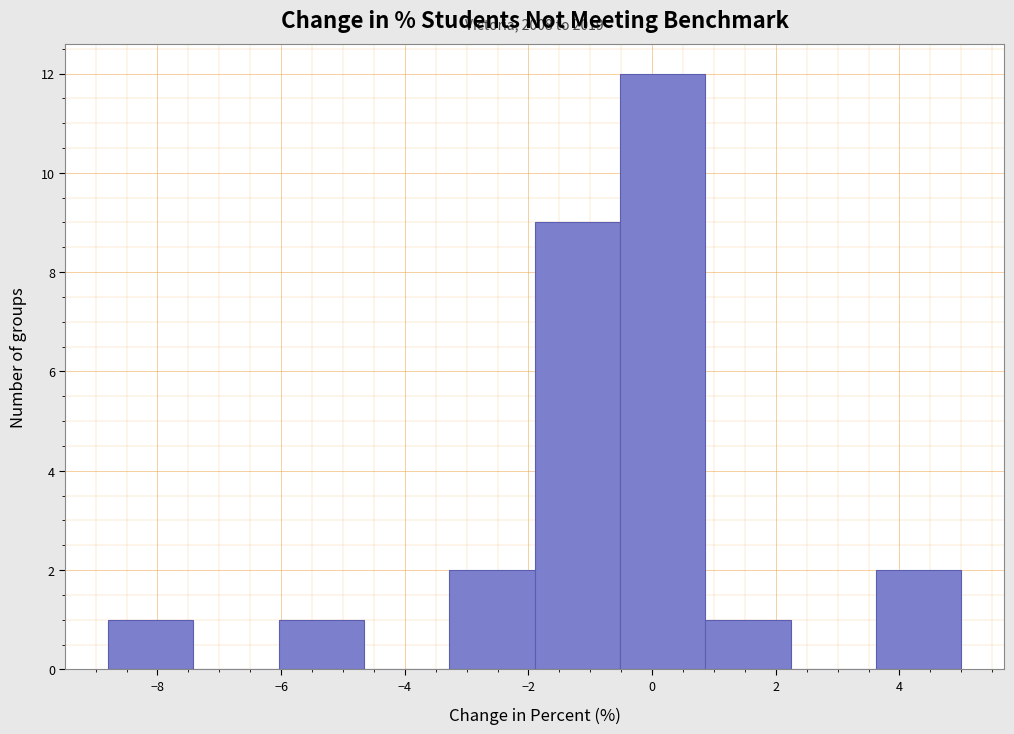

Which range on the x-axis has the tallest bar?

-0.52 to 0.86